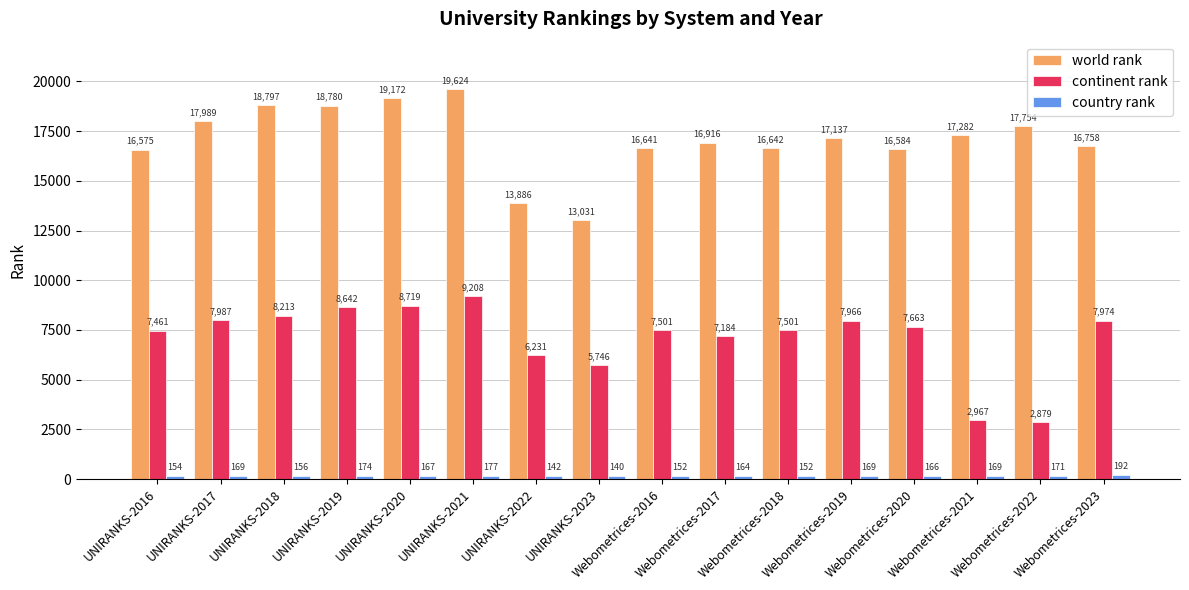

What is the highest value of the continent rank series?

9208